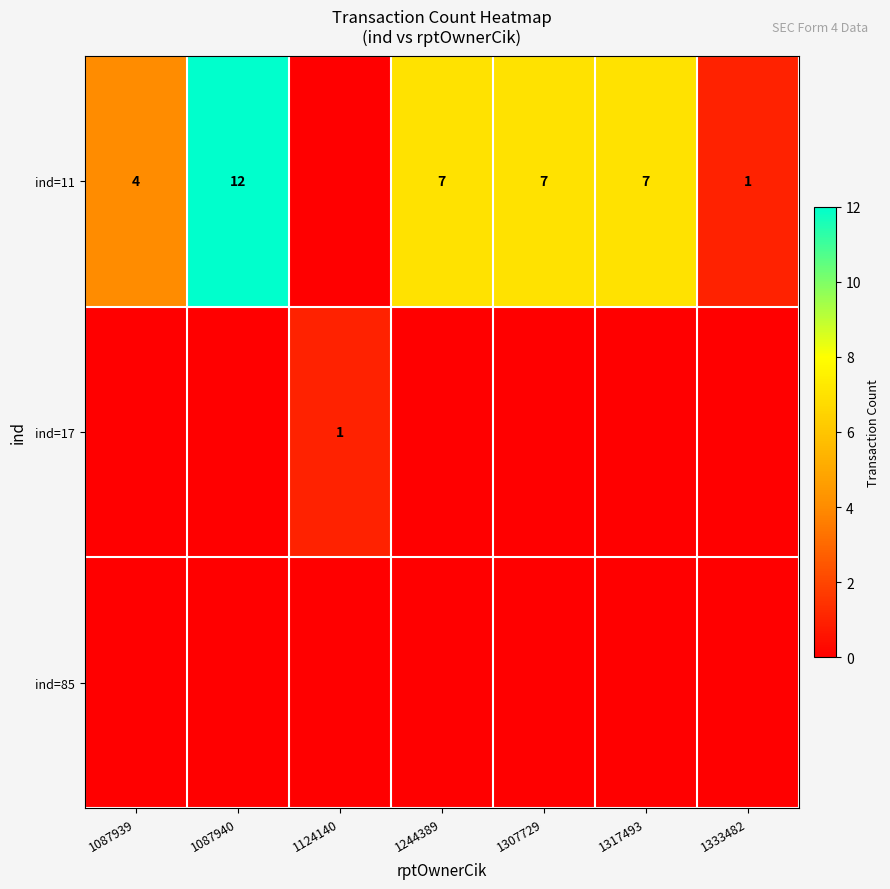

What is the sum of the ind=11 values at 1244389 and 1087939?

11